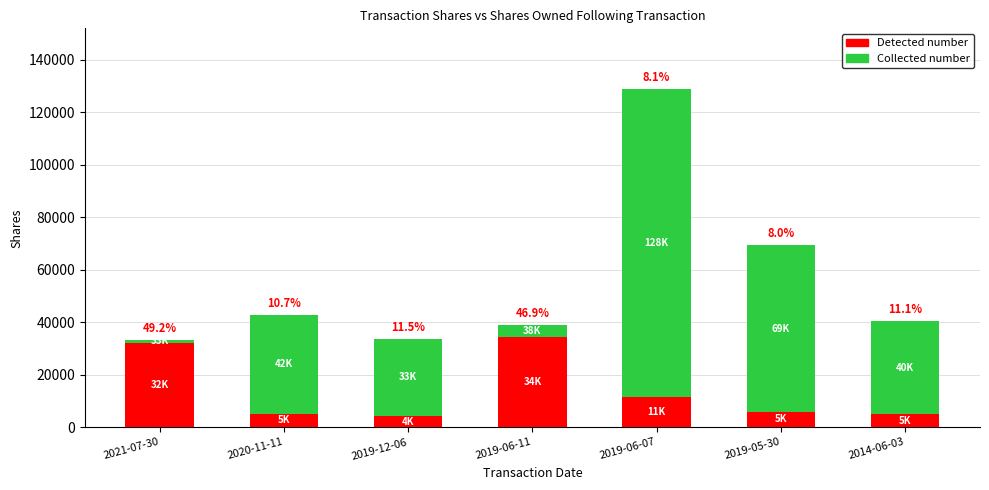

The Collected number series shows 14010 at 2021-07-30. True or false?

False